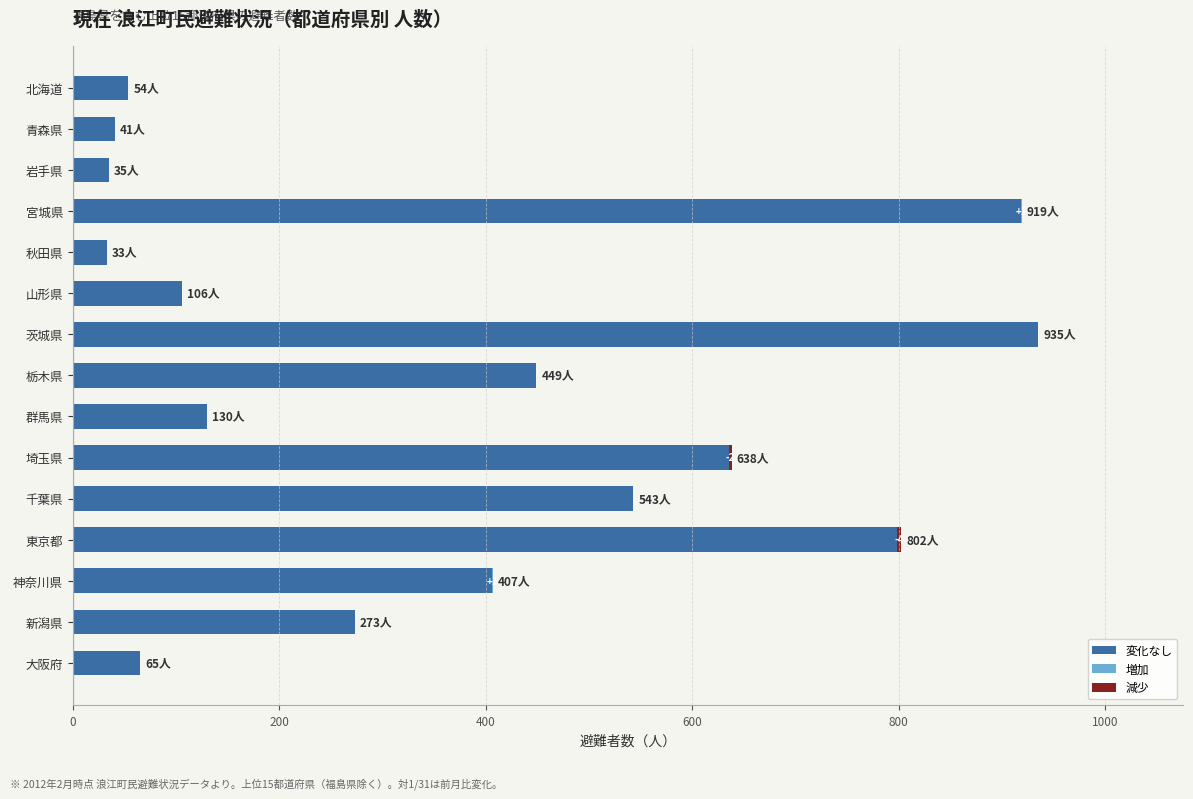

What are all the series names shown in the legend?

変化なし, 増加, 減少